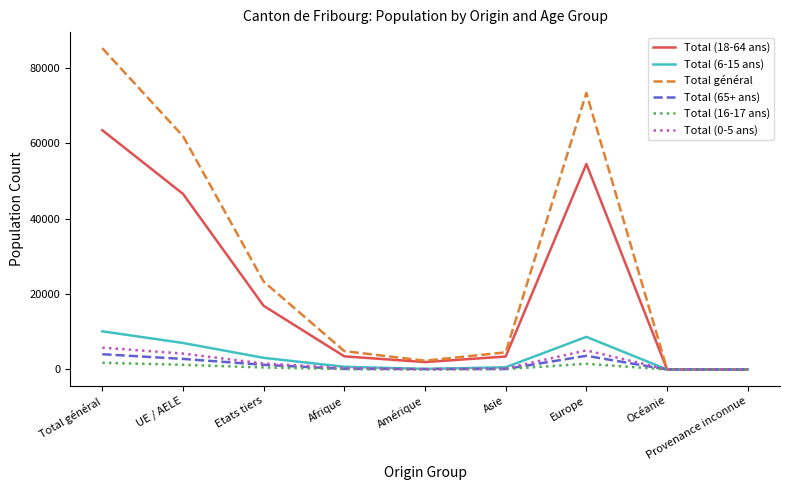

Which series changed the most between Etats tiers and Amérique?

Total général